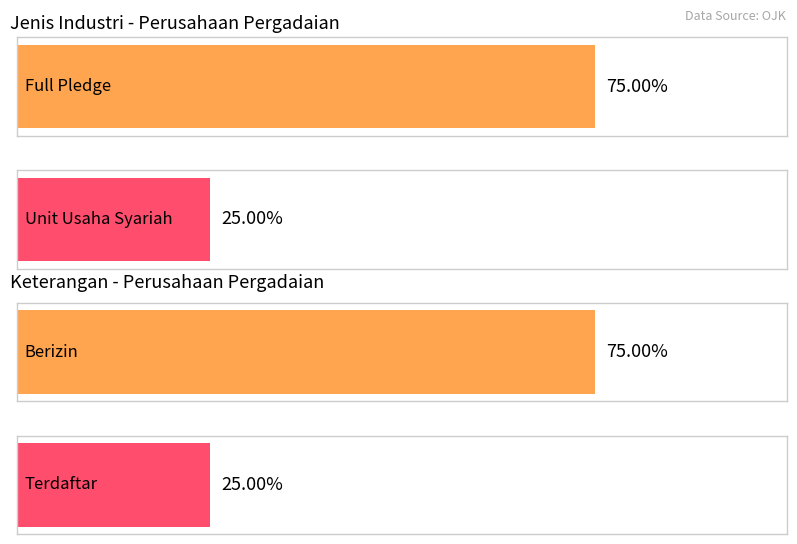

Is the value of Count by Keterangan at Unit Usaha Syariah greater than the value of Count by Jenis Industri at Full Pledge?

No